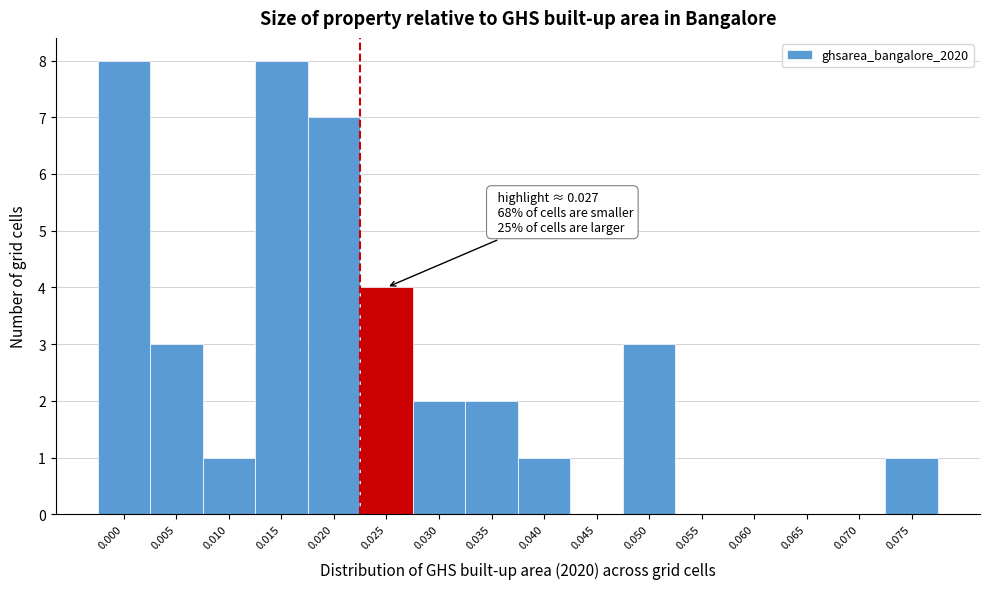

Reading left to right, extract all data points from this chart.

0.000=8	0.005=3	0.010=1	0.015=8	0.020=7	0.025=4	0.030=2	0.035=2	0.040=1	0.045=0	0.050=3	0.055=0	0.060=0	0.065=0	0.070=0	0.075=1